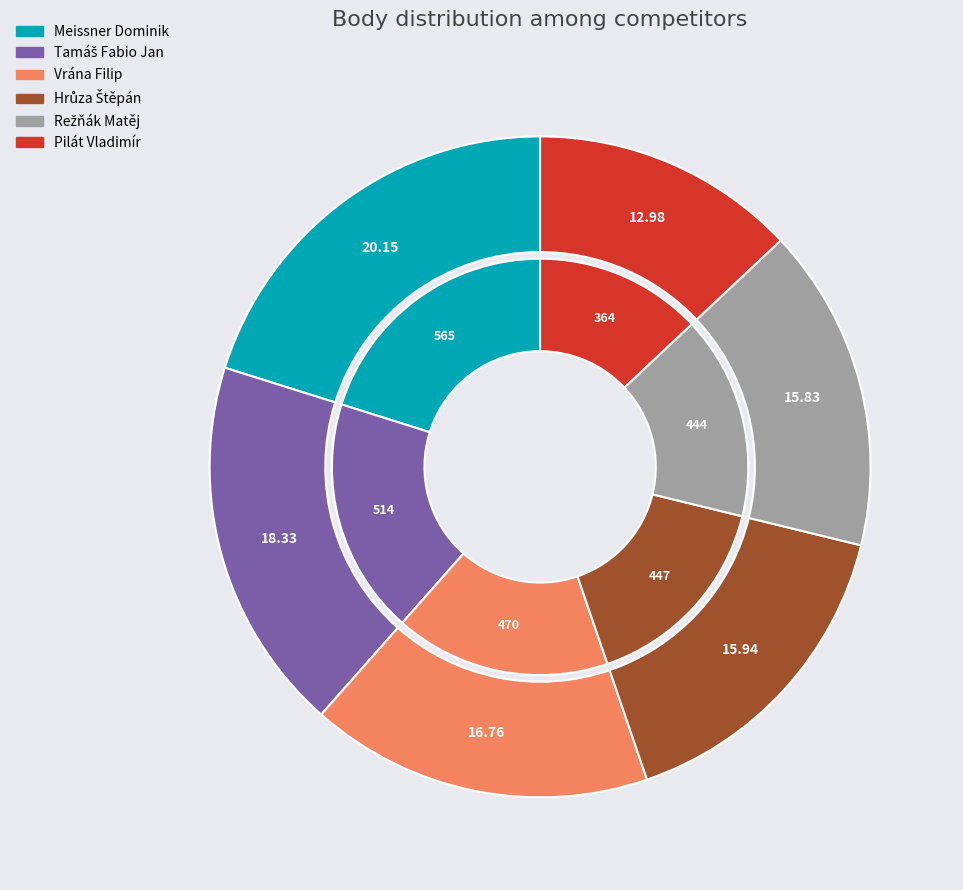

Is there a majority slice in this chart?

No